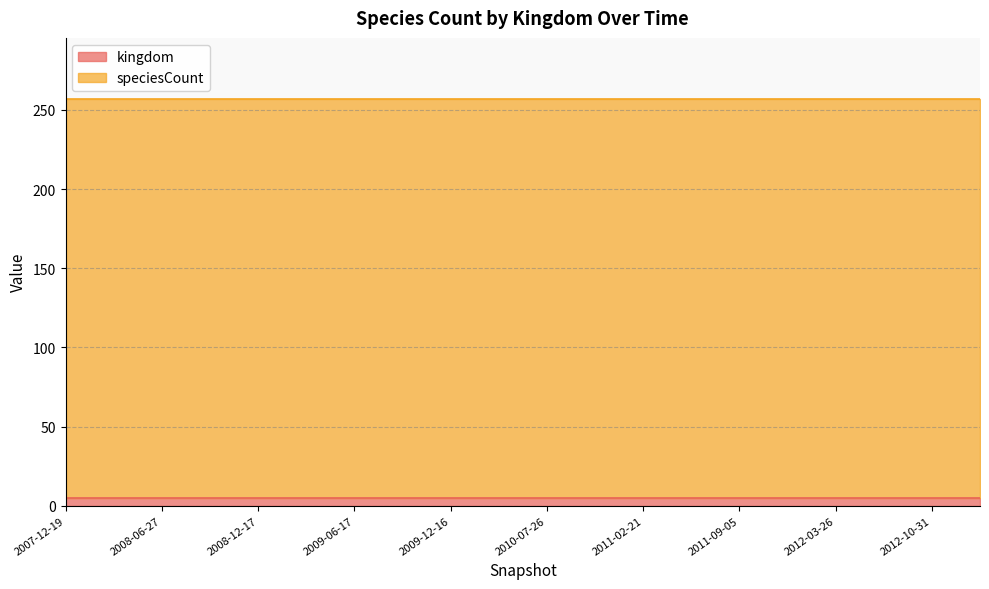

List the series in order of their peak value, lowest first.

kingdom, speciesCount